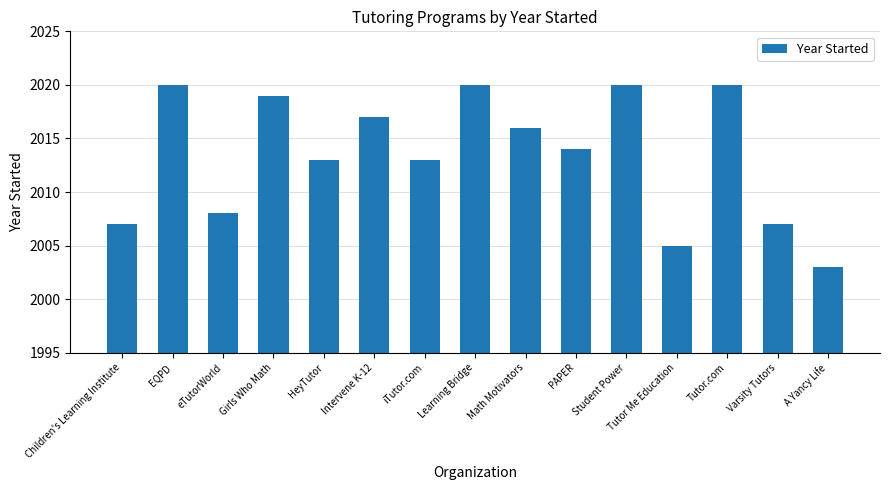

What is the difference between the values at Tutor Me Education and eTutorWorld?

3